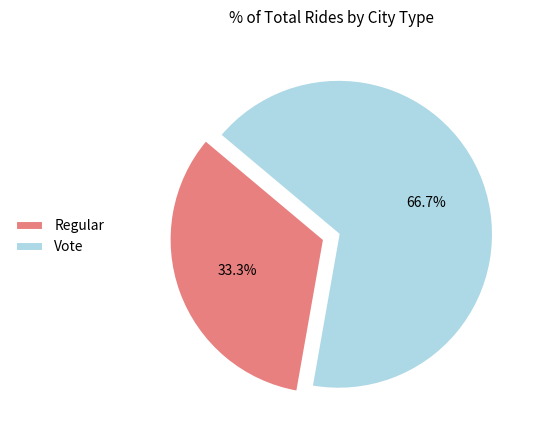

Is there a majority slice in this chart?

Yes